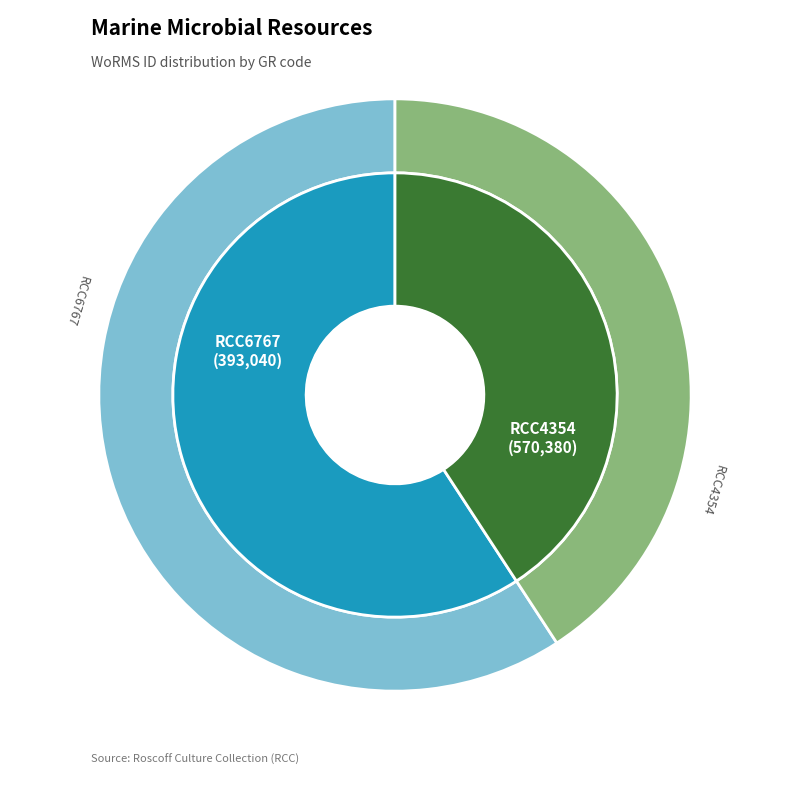

Combined, do RCC6767 and RCC4354 account for over 50%?

Yes